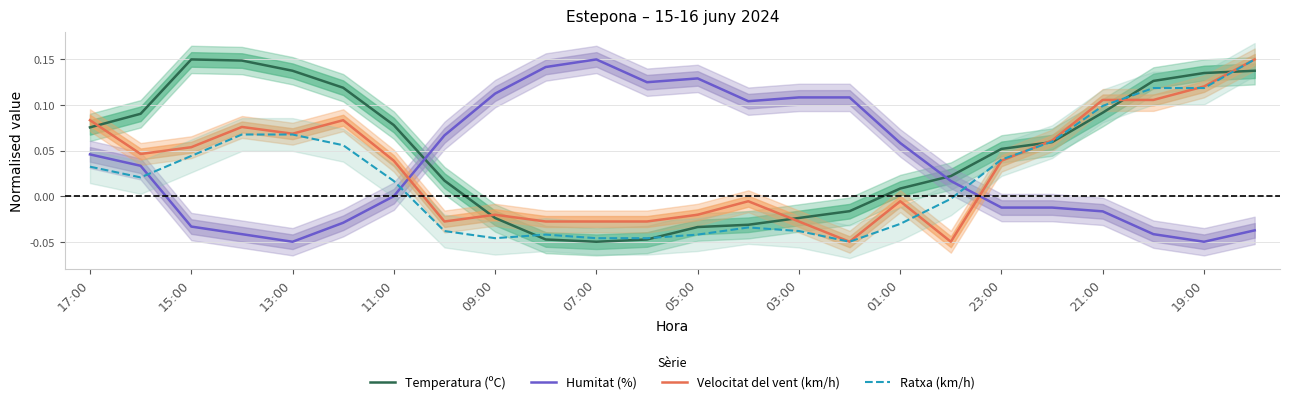

Where does the Velocitat del vent (km/h) series first go above 0?

17:00